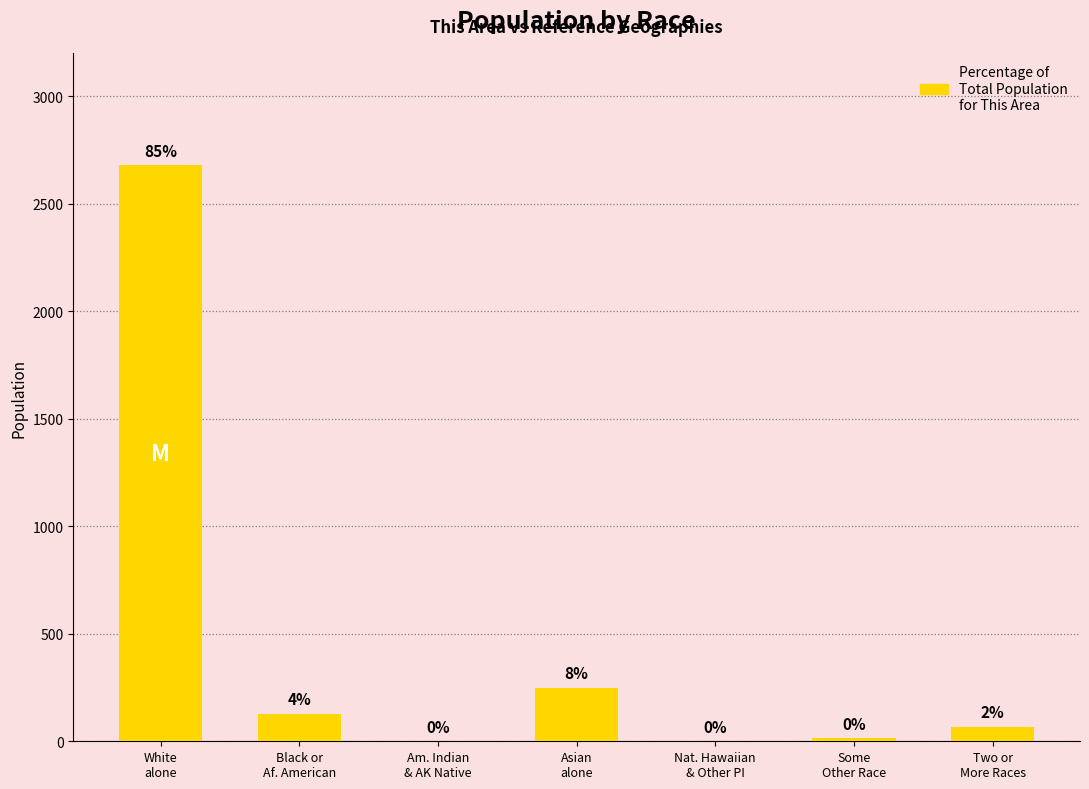

What is the label of the 3rd bar from the right?

Nat. Hawaiian
& Other PI